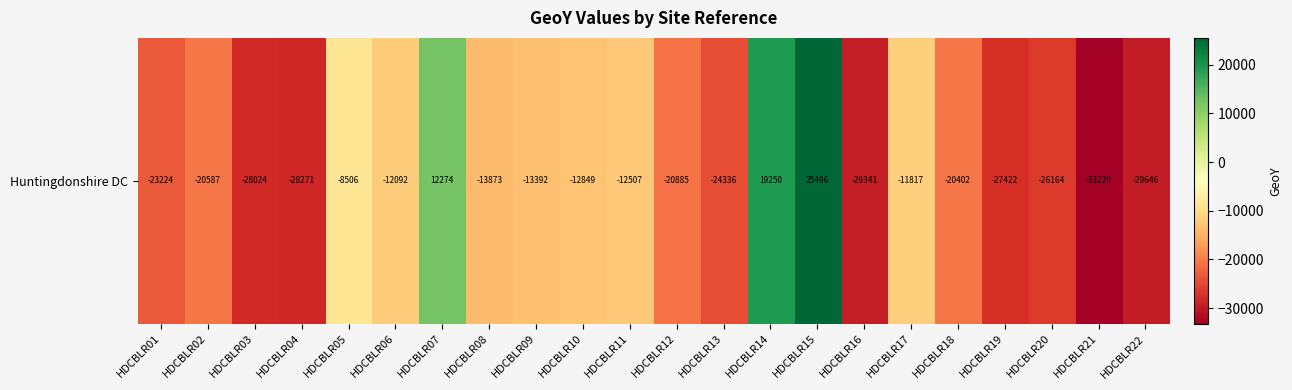

True or false: the data shows 19328.7 at HDCBLR07.

False